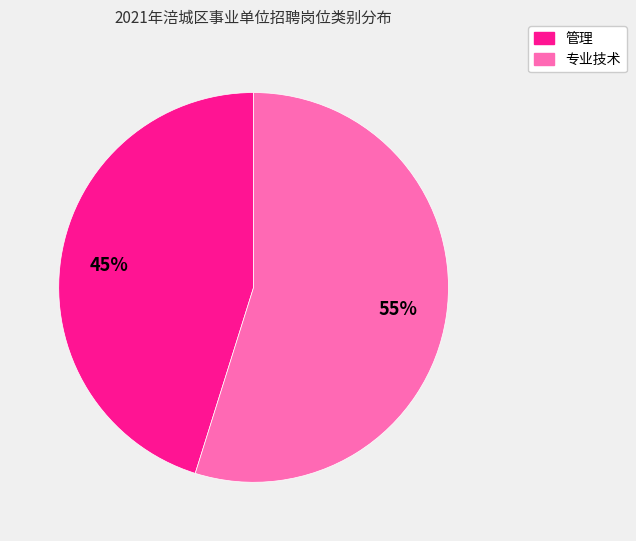

Combined, do 管理 and 专业技术 account for over 50%?

Yes